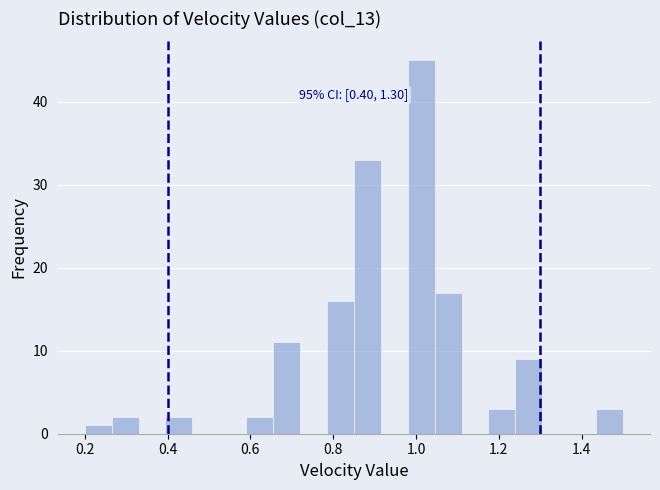

Read against the x-axis, roughly where is the centre of the tallest bar?

1.02